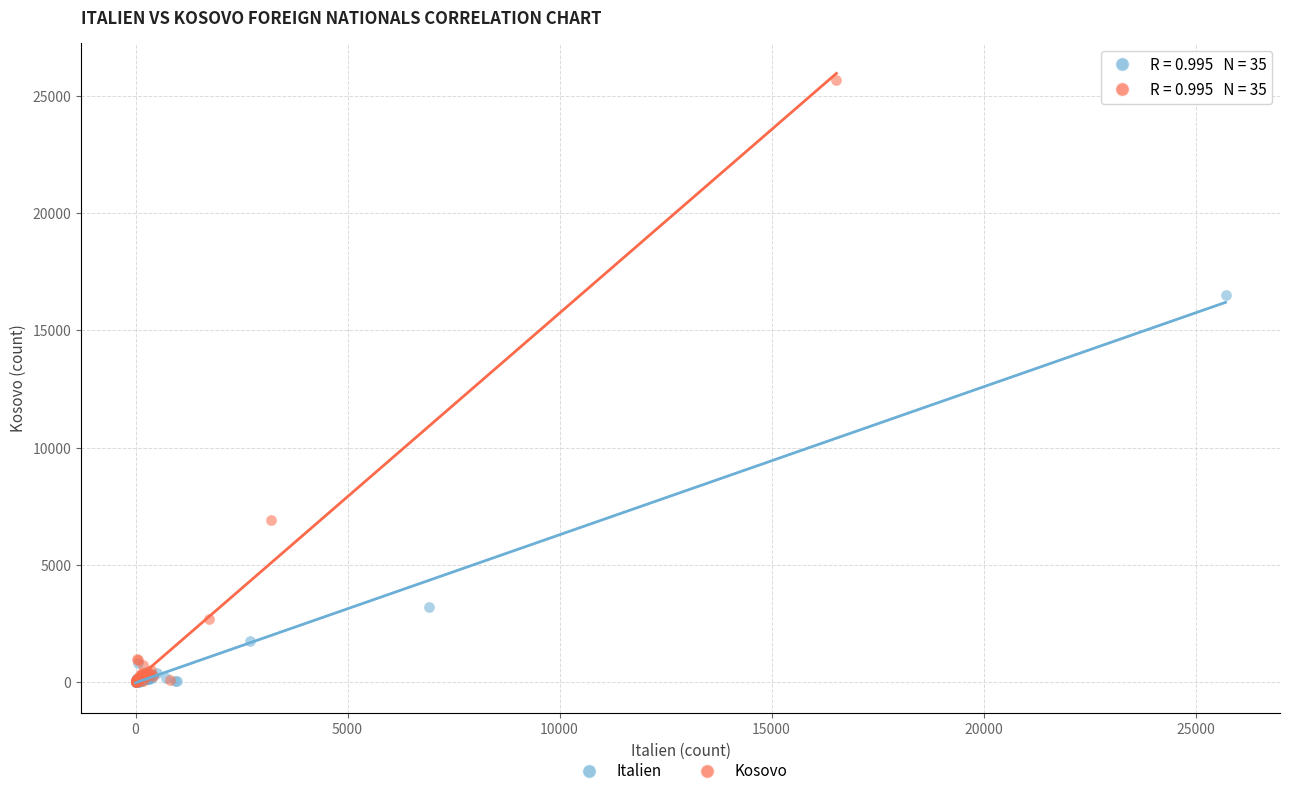

Which series has the largest Y range (max minus min)?

Kosovo